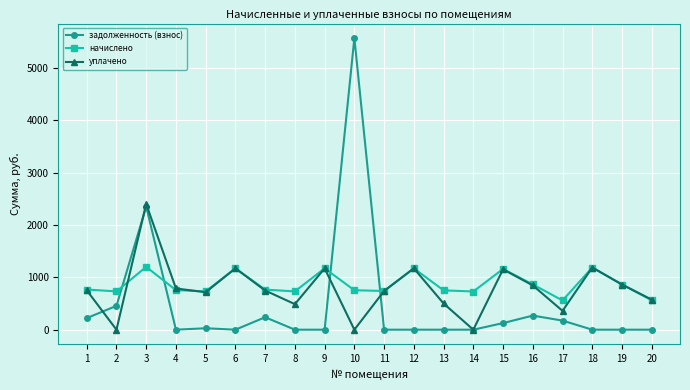

Is this an area chart (filled region under the line)?

No